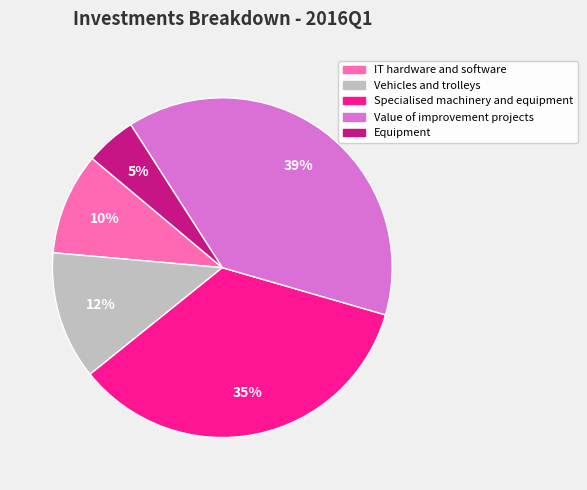

To the nearest percent, what percentage of the pie is Vehicles and trolleys?

12%